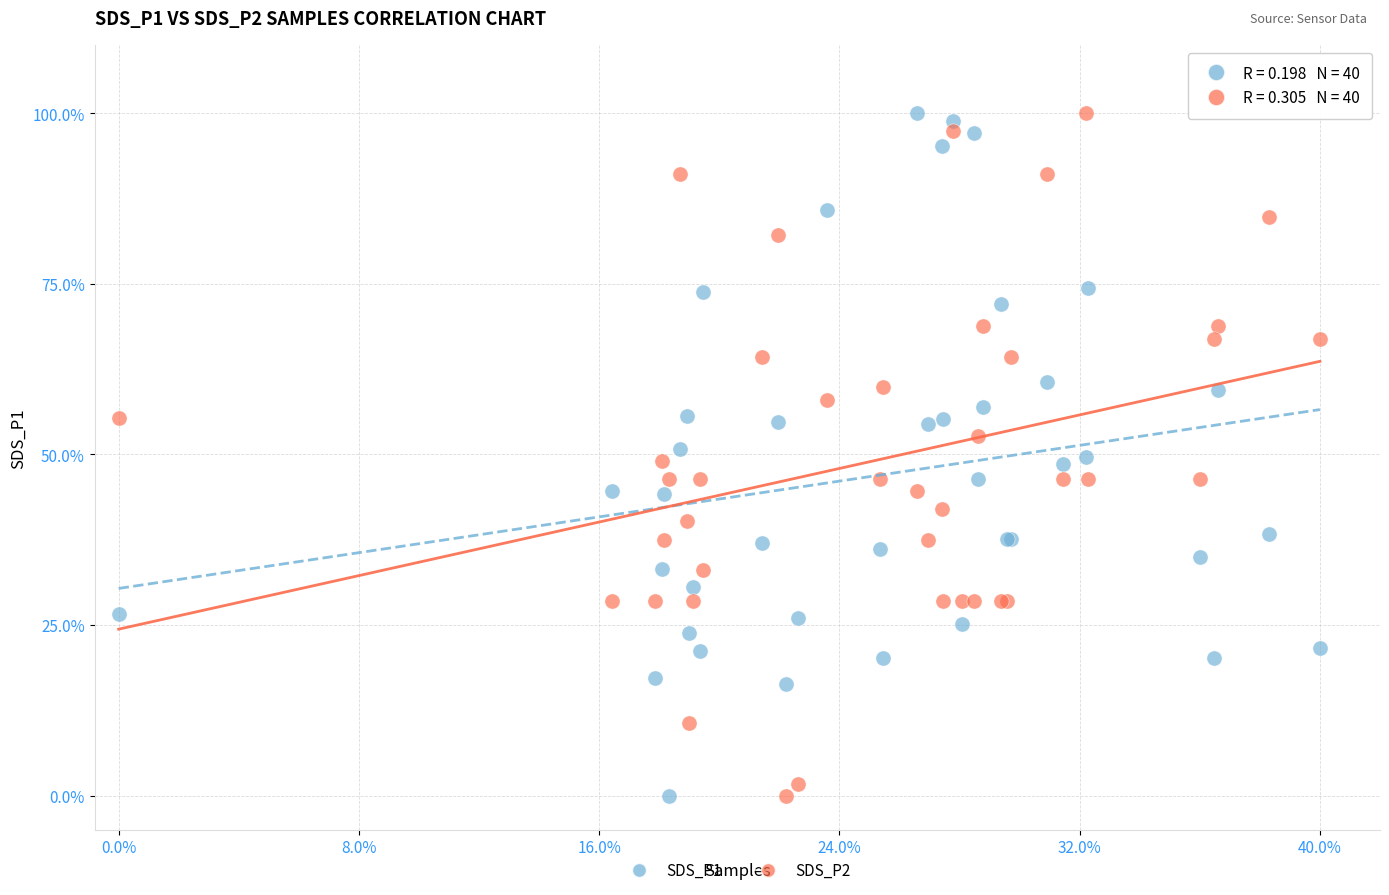

What is the X range (max minus min) for the scatter plot?

1.0